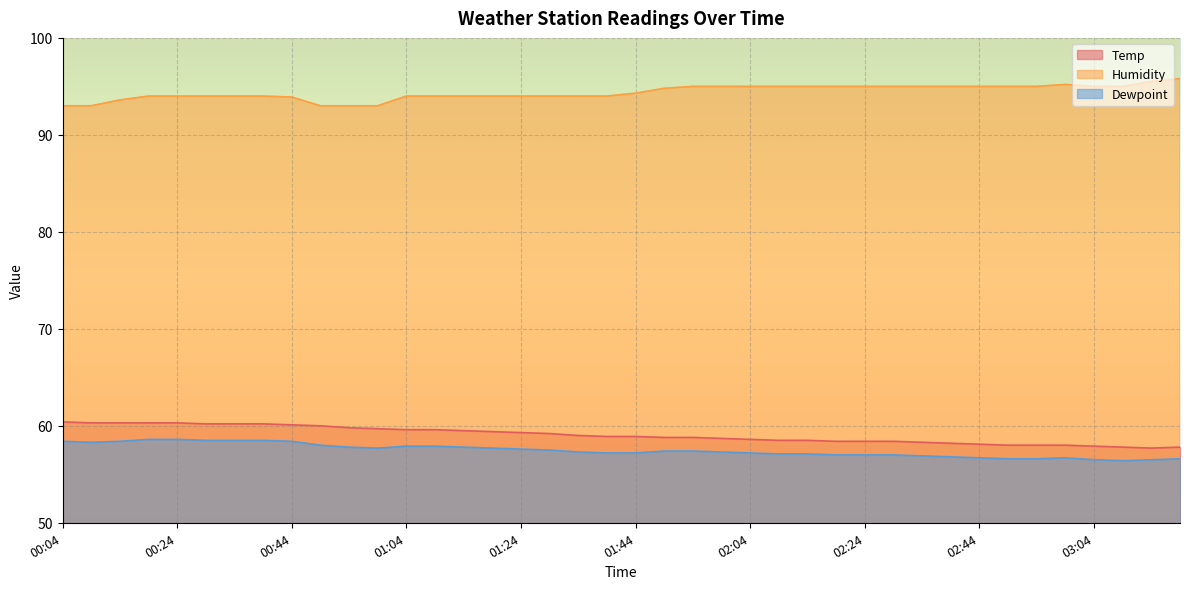

How many data points in Temp are above 58?

33